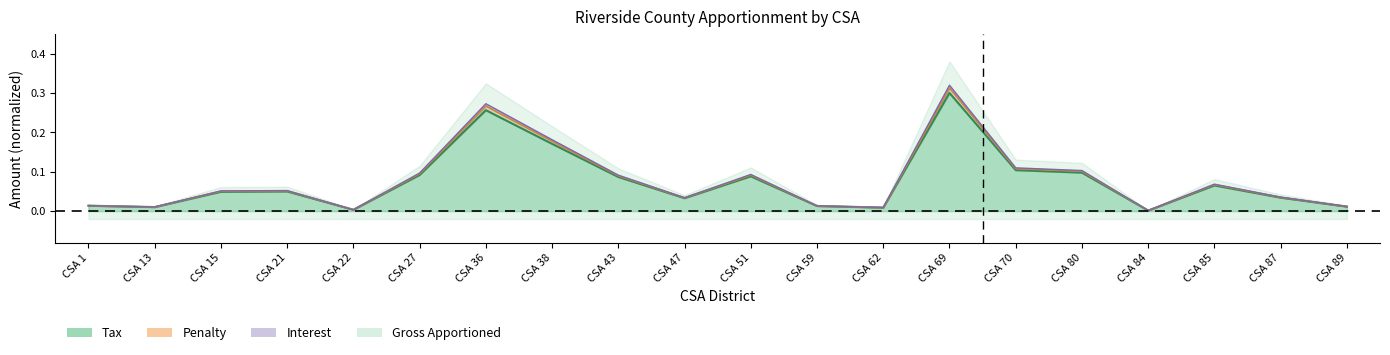

At which label does Tax reach its minimum?

CSA 84